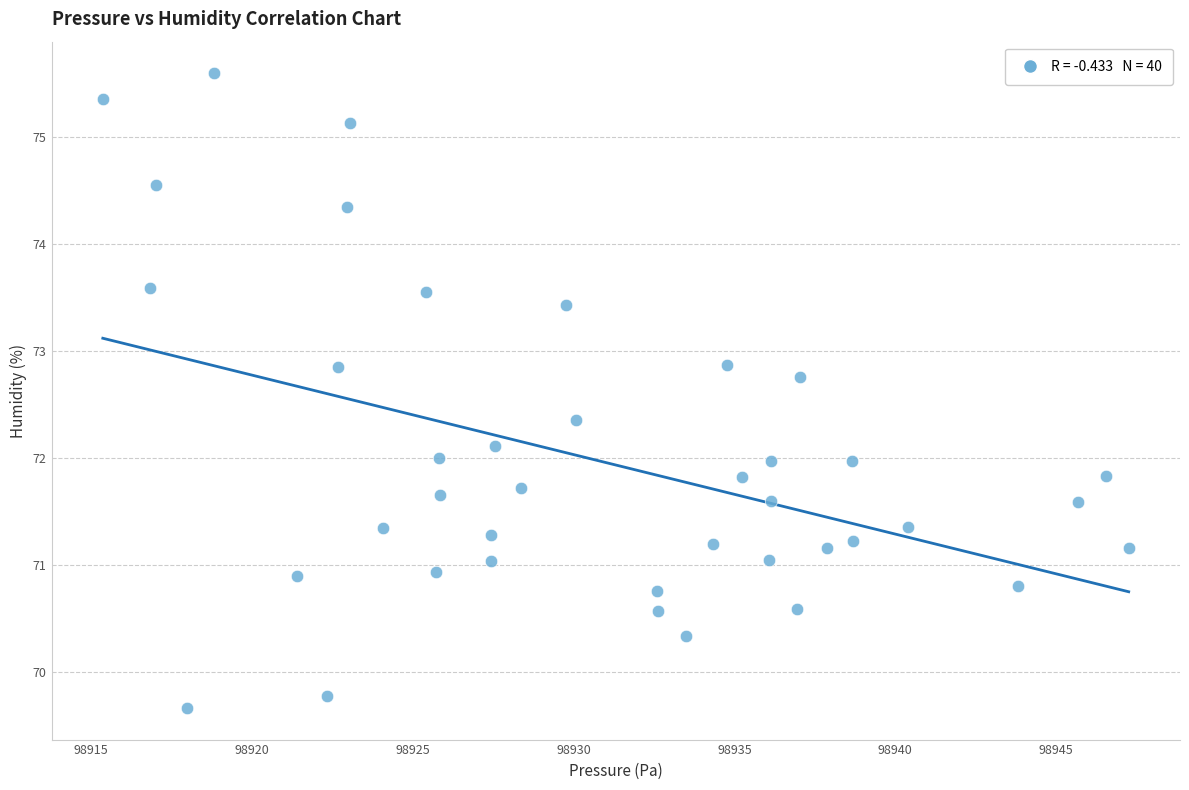

What is the range of Y values (max minus min)?

5.9